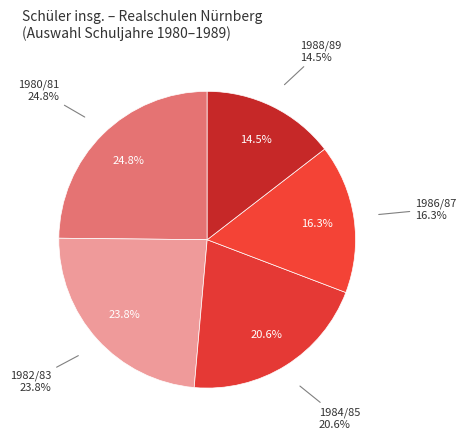

Does any single category account for the majority?

No